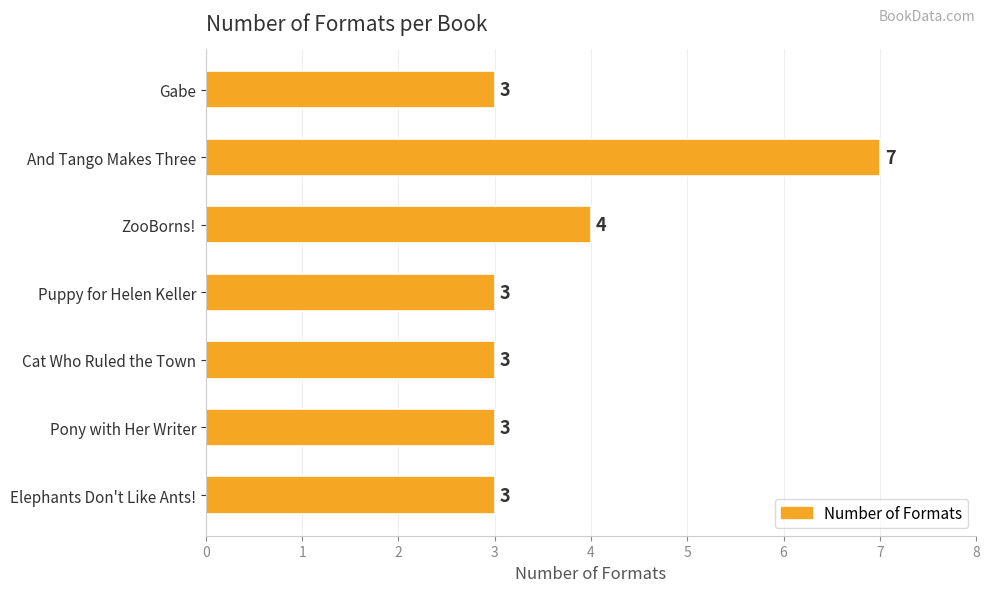

What is the minimum value shown in the chart?

3